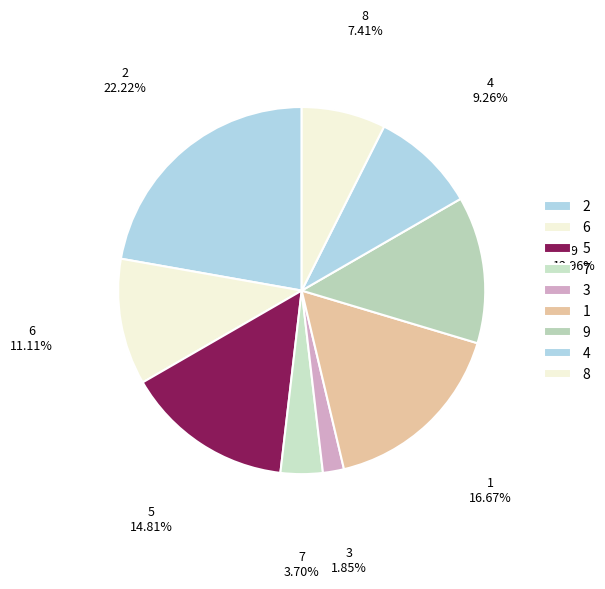

True or false: 5 accounts for 1% of the total.

False